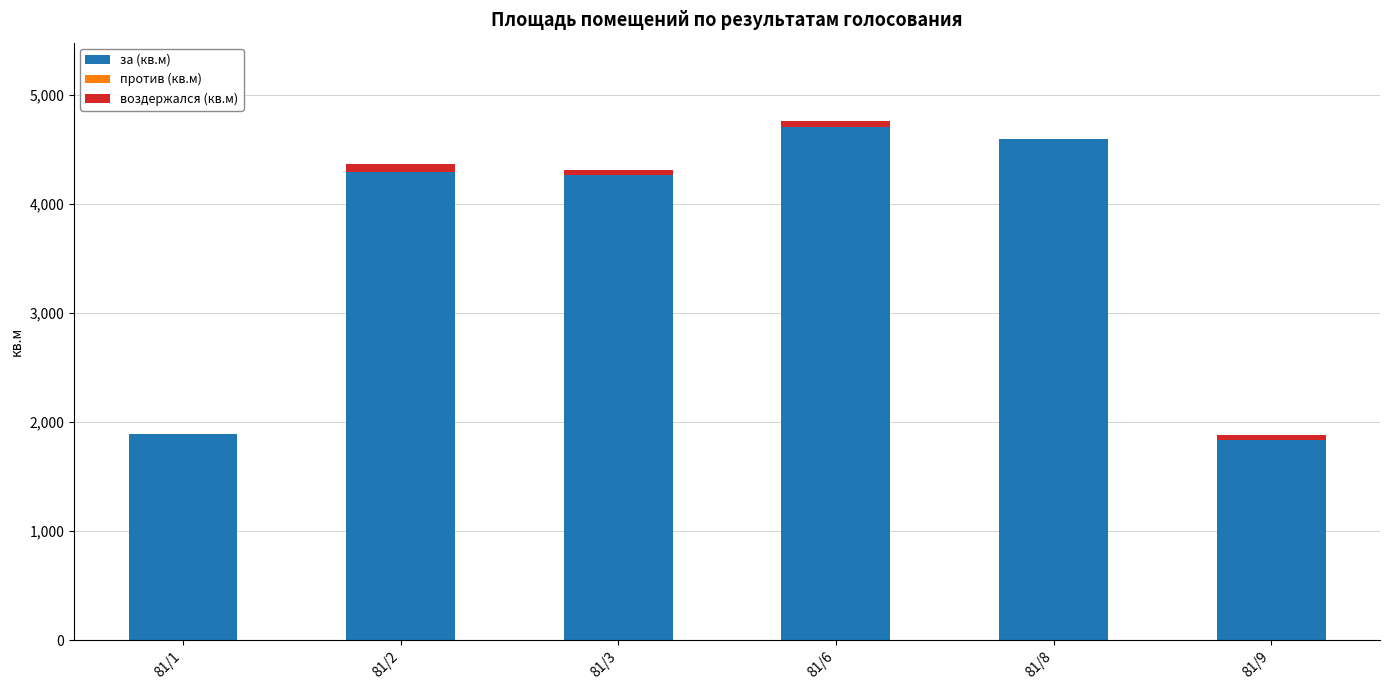

How many data points does each series have?

6